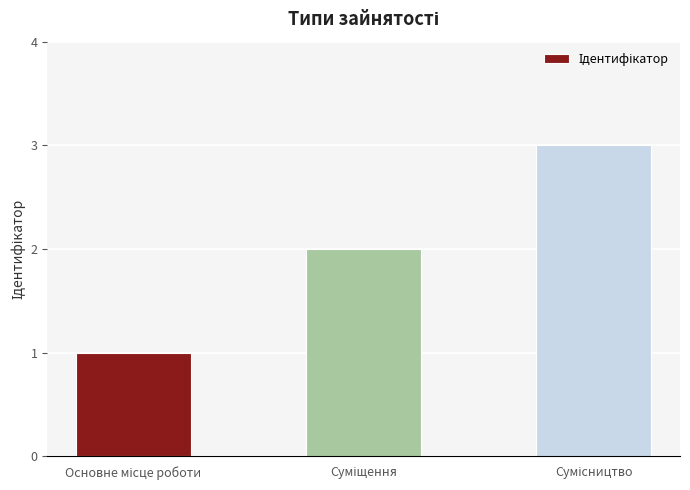

Count the number of data series in this chart.

1